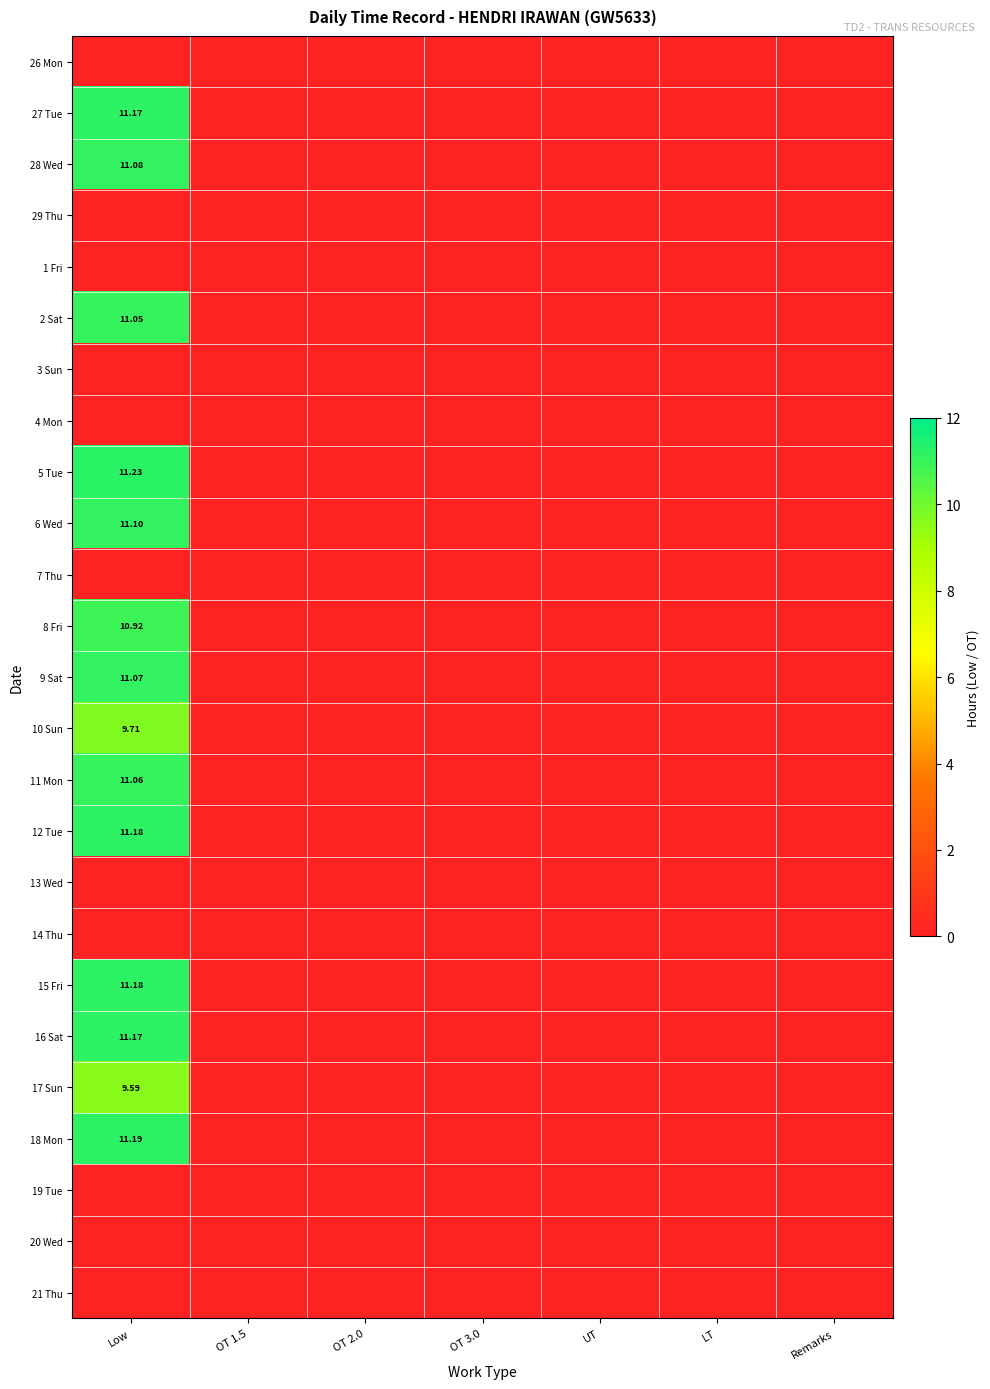

Rank the series at UT from lowest to highest value.

26 Mon, 27 Tue, 28 Wed, 29 Thu, 1 Fri, 2 Sat, 3 Sun, 4 Mon, 5 Tue, 6 Wed, 7 Thu, 8 Fri, 9 Sat, 10 Sun, 11 Mon, 12 Tue, 13 Wed, 14 Thu, 15 Fri, 16 Sat, 17 Sun, 18 Mon, 19 Tue, 20 Wed, 21 Thu